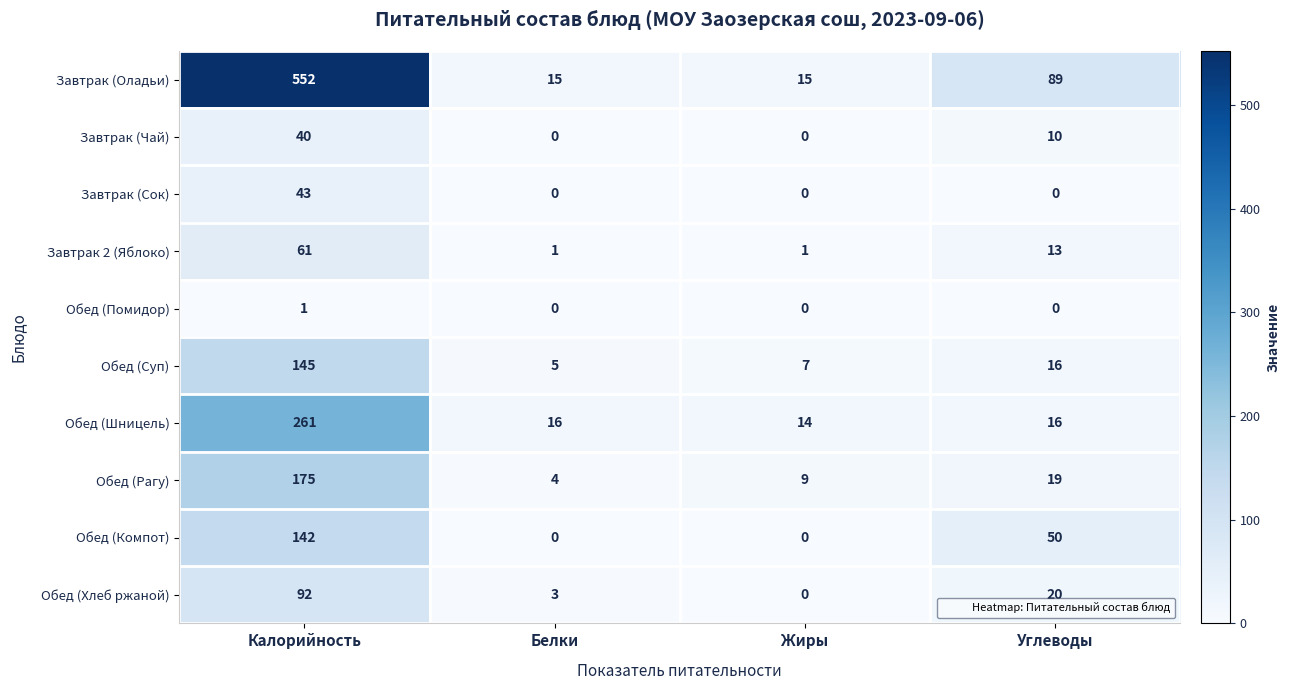

List the series in order of their peak value, lowest first.

Обед (Помидор), Завтрак (Чай), Завтрак (Сок), Завтрак 2 (Яблоко), Обед (Хлеб ржаной), Обед (Компот), Обед (Суп), Обед (Рагу), Обед (Шницель), Завтрак (Оладьи)